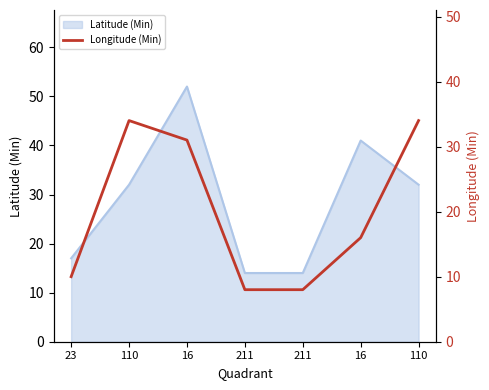

At which category does the chart reach its peak across all series?

110